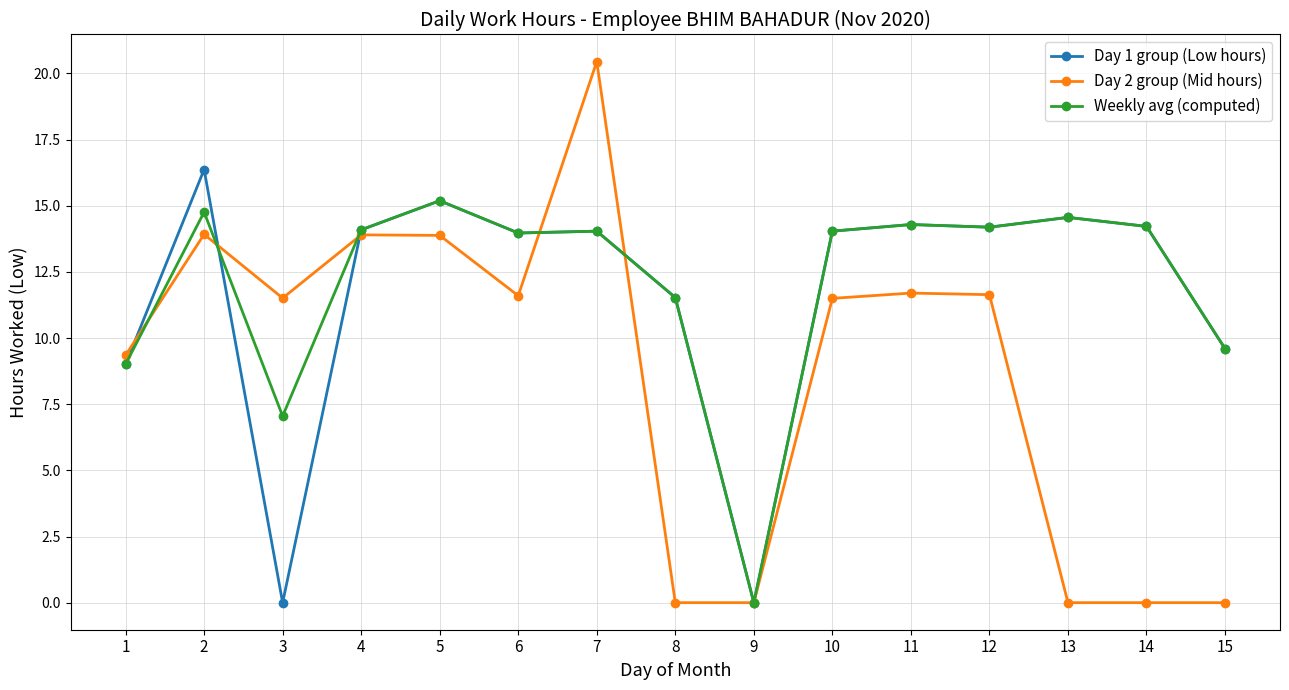

Which series has the largest range (max minus min)?

Day 2 group (Mid hours)